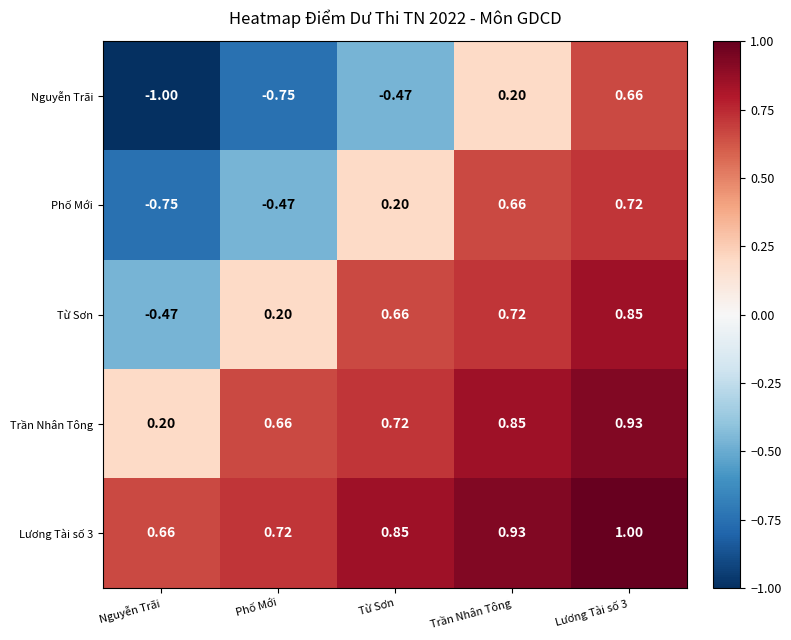

Which series has the widest spread of values?

Nguyễn Trãi